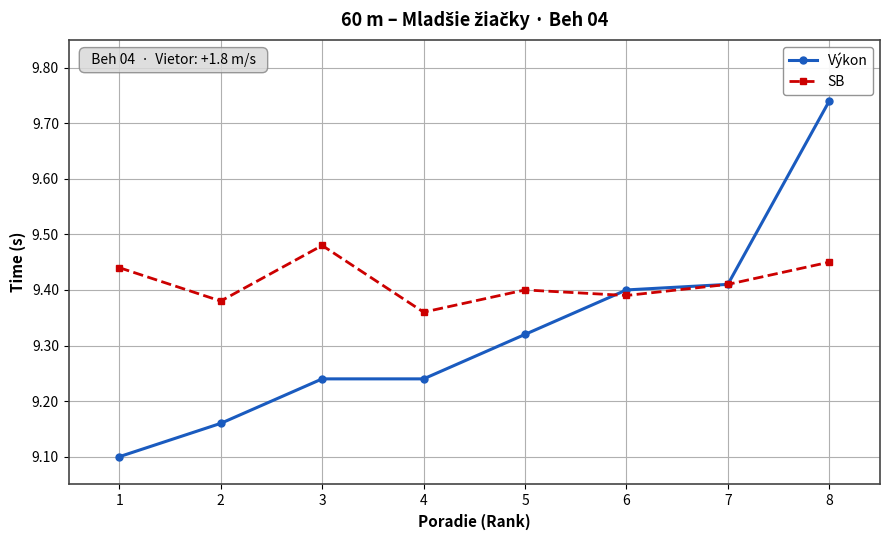

At how many categories does at least one series exceed 9?

8